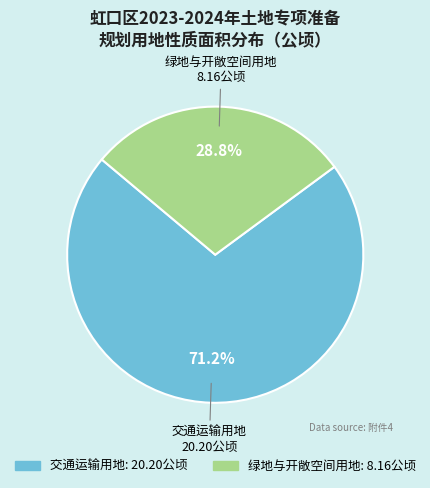

To the nearest percent, what is the combined percentage of 绿地与开敞空间用地 and 交通运输用地?

100%